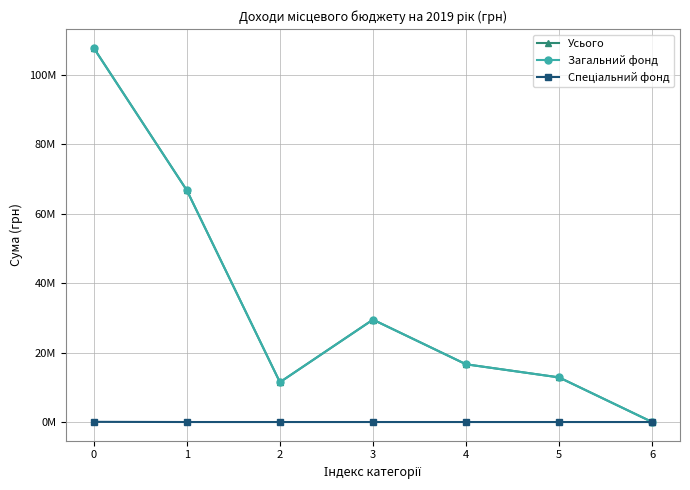

At which label is Усього closest to 53857432?

1